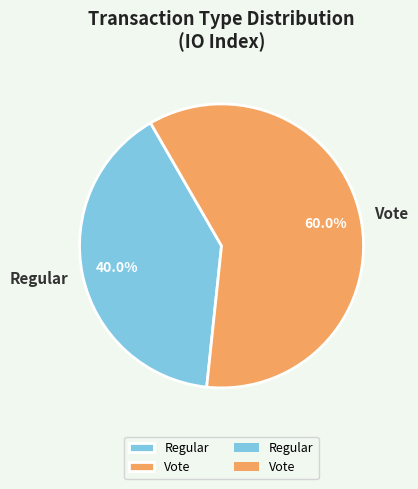

Which category has the biggest portion of the pie?

Vote